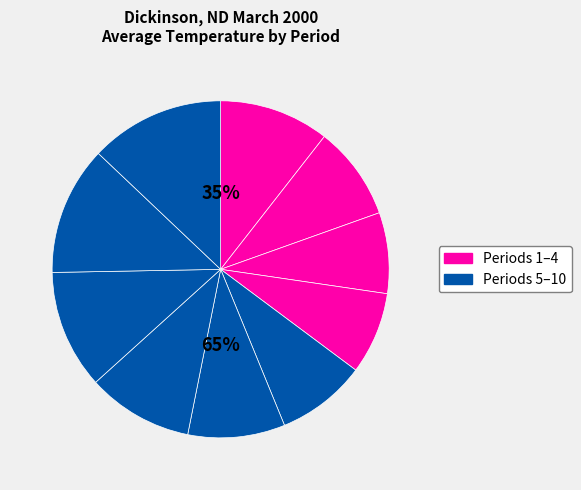

What is the change in value from Period 2 to Period 10?

+13.4